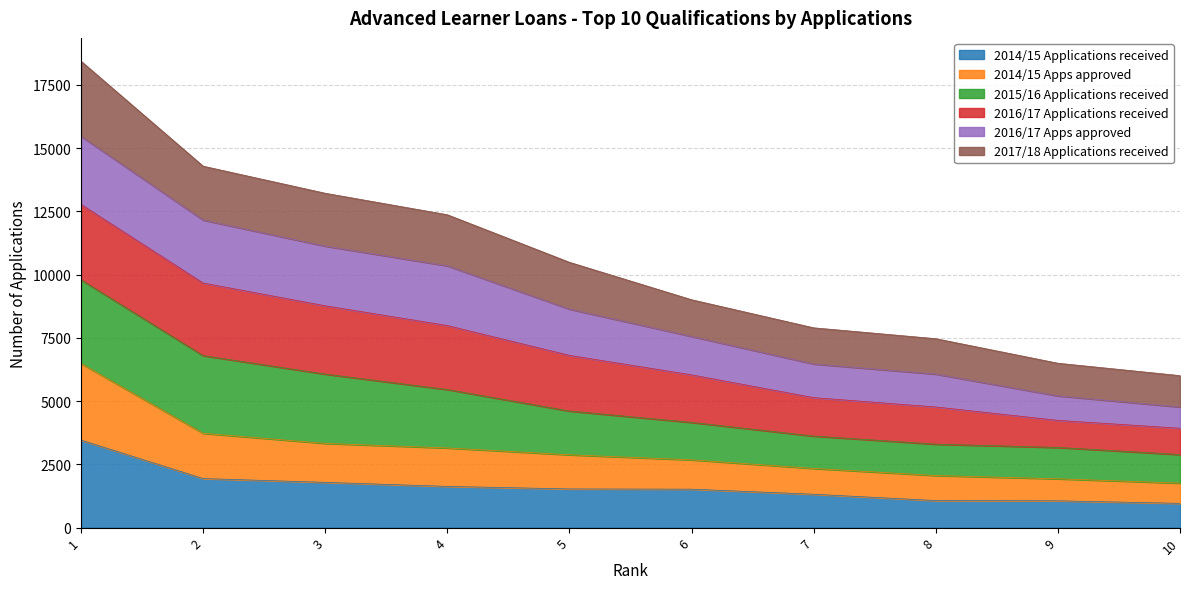

At which category is the sum across all series the highest?

1